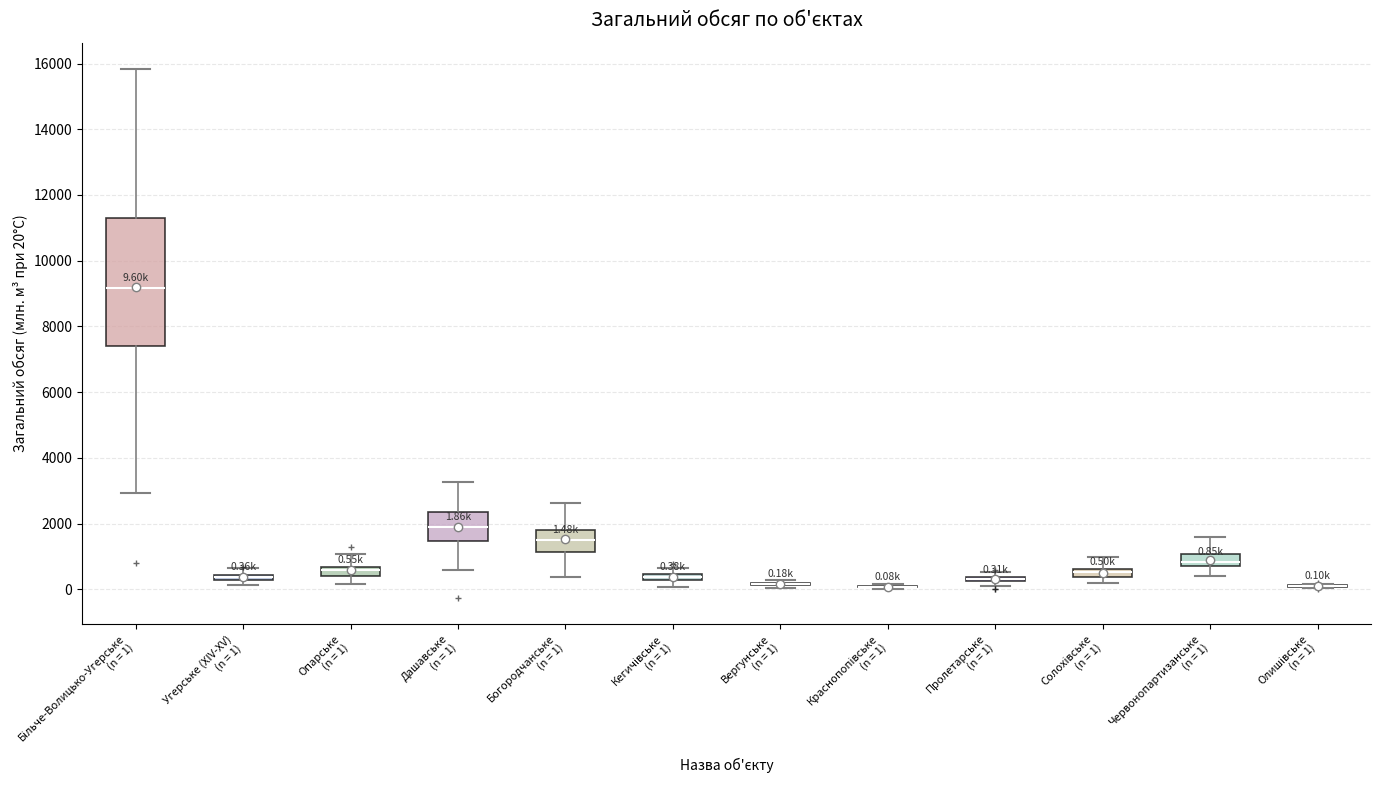

Which box is the tallest, from its lower edge to its upper edge?

Більче-Волицько-Угерське (n = 1)